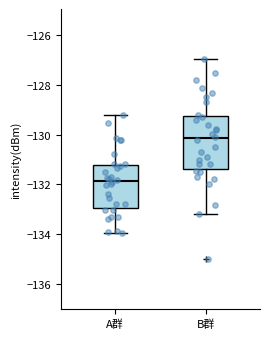

Where does the upper whisker of the box for B群 end on the y-axis? The values are not printed on the chart, so give them approximately, as read against the axis.

-127.0